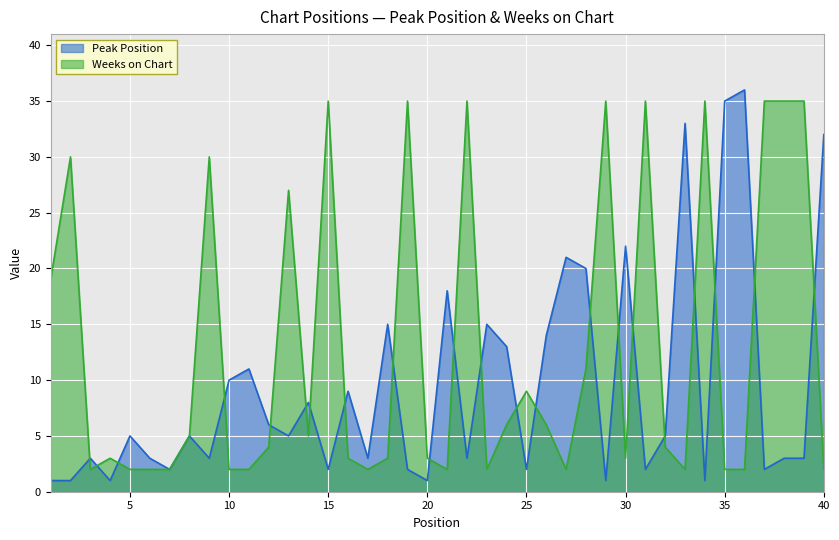

What is the total value across all series at 16?

12